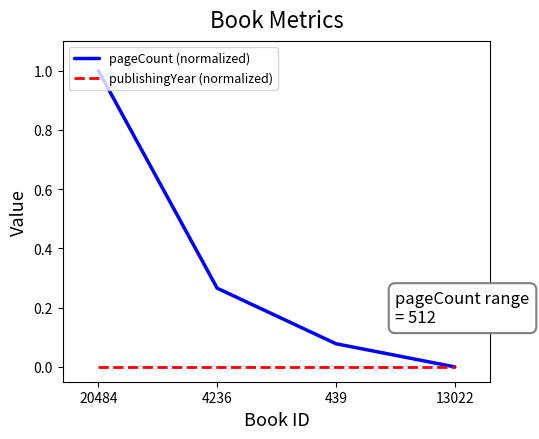

Does the chart display data point markers on the line(s)?

No